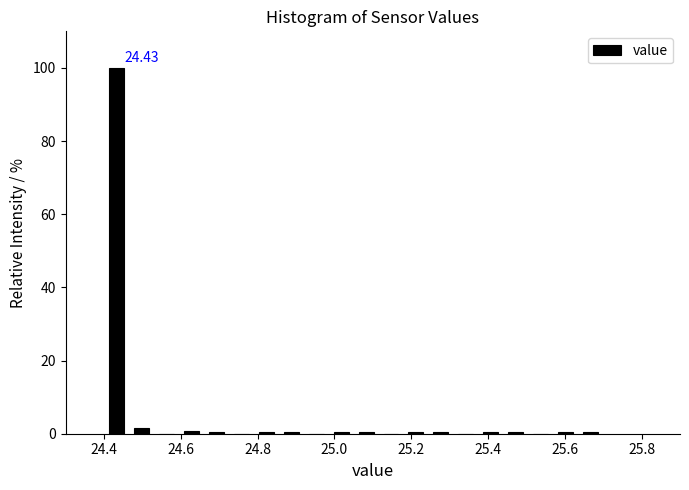

Around what value on the x-axis is the tallest bar? Give the approximate position of its centre, as read against the axis.

24.44